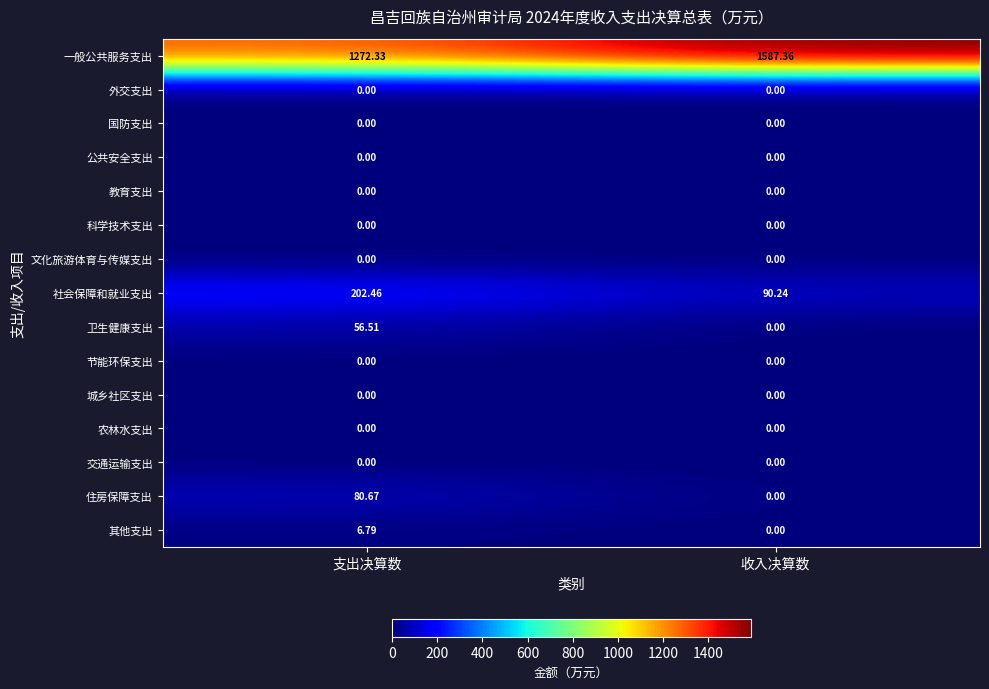

Where does the 卫生健康支出 series first go above 56?

支出决算数